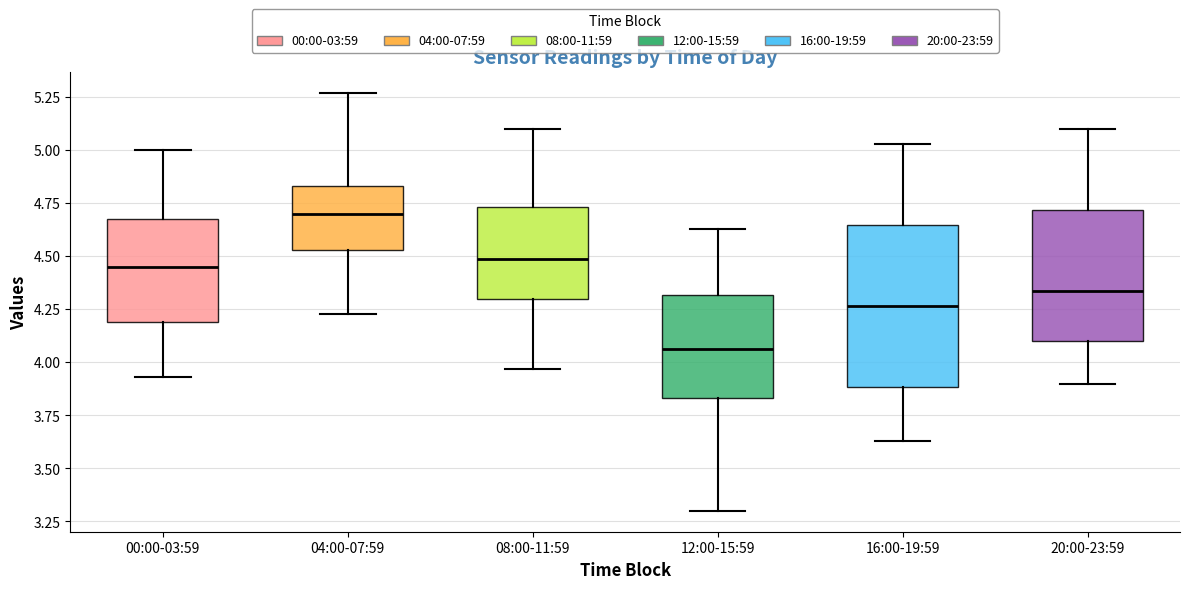

Reading left to right, read every box against the y-axis: the position of its median line, the range the box covers, and the ends of its whiskers. The values are not printed on the chart, so give them approximately, as read against the axis.

00:00-03:59: median 4.45, box 4.20 to 4.70, whiskers 3.95 to 5.00
04:00-07:59: median 4.70, box 4.55 to 4.85, whiskers 4.25 to 5.25
08:00-11:59: median 4.50, box 4.30 to 4.75, whiskers 3.95 to 5.10
12:00-15:59: median 4.05, box 3.85 to 4.30, whiskers 3.30 to 4.65
16:00-19:59: median 4.25, box 3.90 to 4.65, whiskers 3.65 to 5.05
20:00-23:59: median 4.35, box 4.10 to 4.70, whiskers 3.90 to 5.10